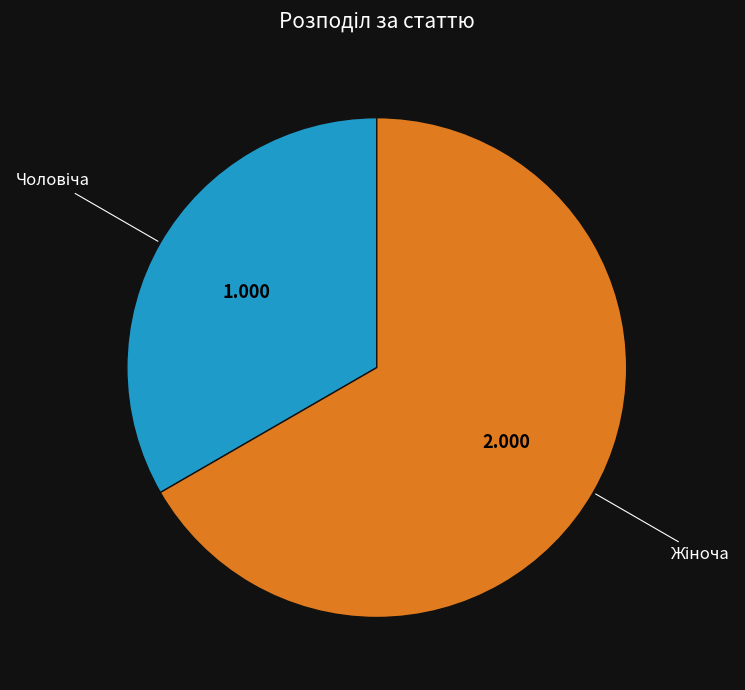

Does any single category account for the majority?

Yes